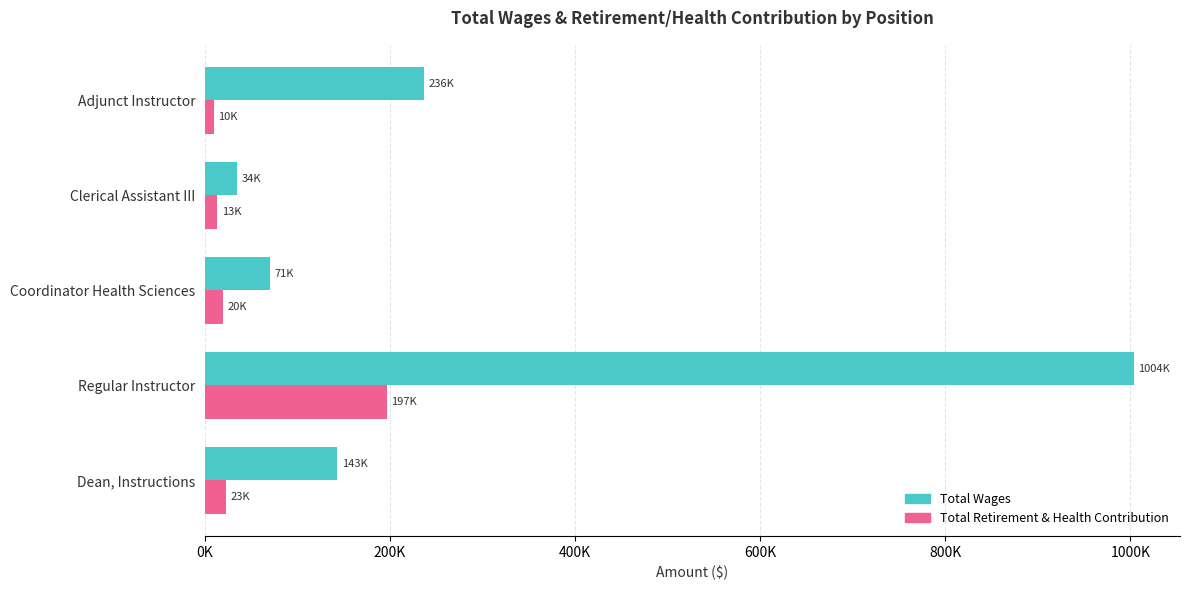

What are all the series names shown in the legend?

Total Wages, Total Retirement & Health Contribution